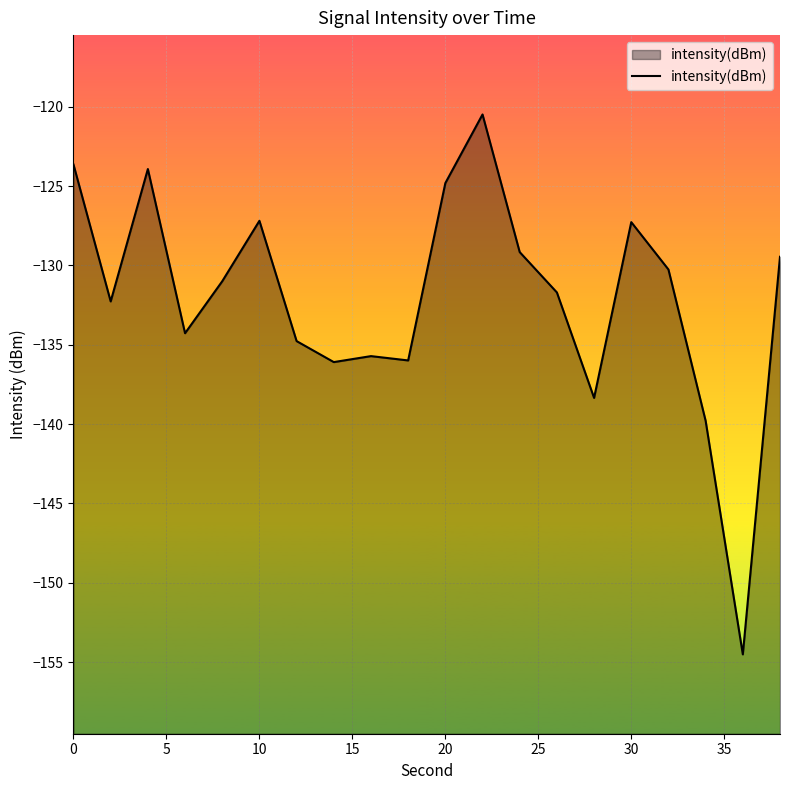

Reading left to right, extract all data points from this chart.

-123.6	-132.3	-123.9	-134.3	-131.0	-127.2	-134.8	-136.1	-135.7	-136.0	-124.8	-120.5	-129.2	-131.7	-138.3	-127.3	-130.3	-139.8	-154.5	-129.5